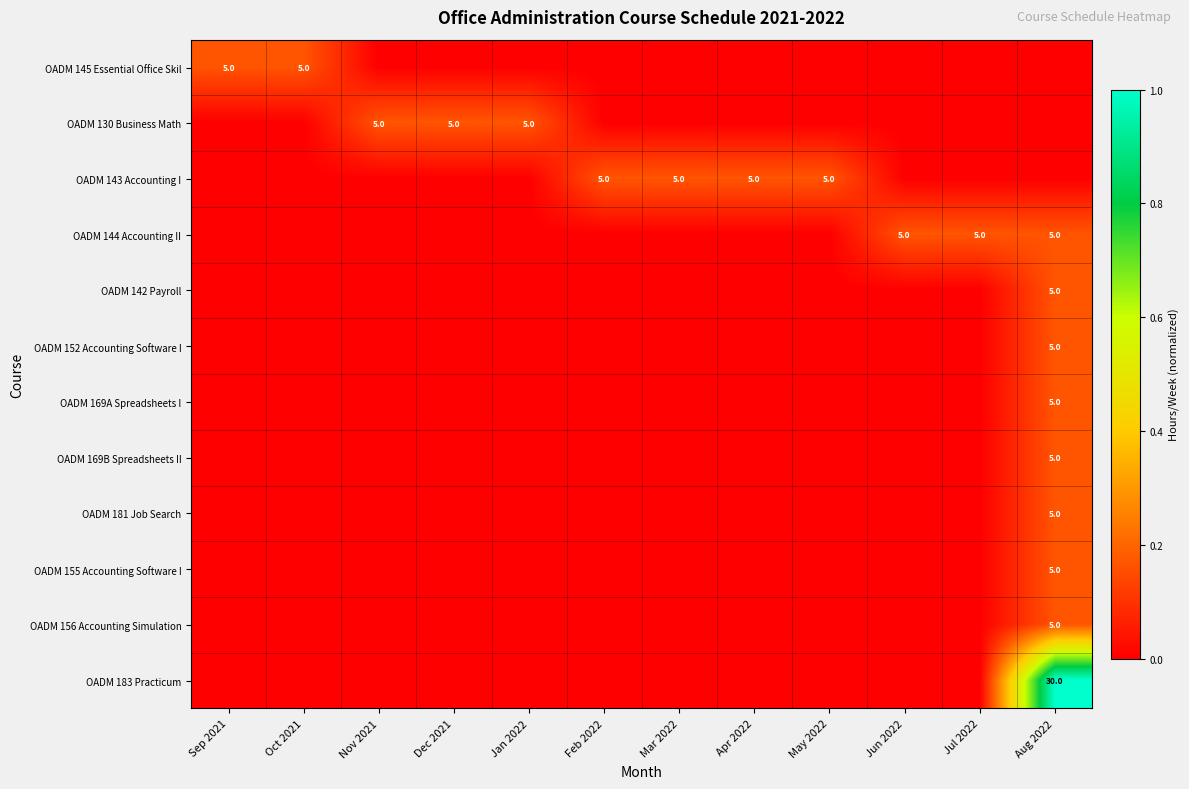

Which category has the highest value across all series?

Aug 2022